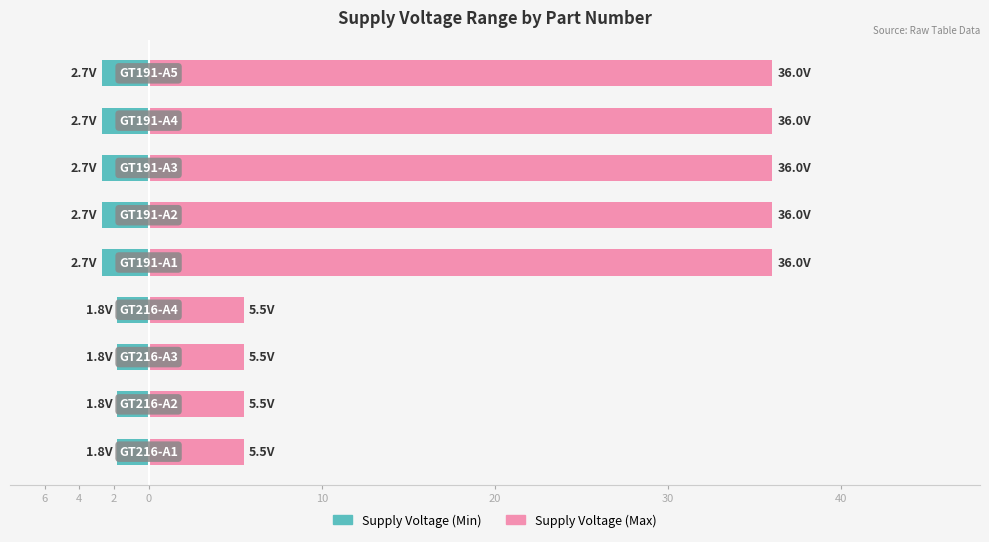

What is the minimum value for Supply Voltage (Max)?

5.5